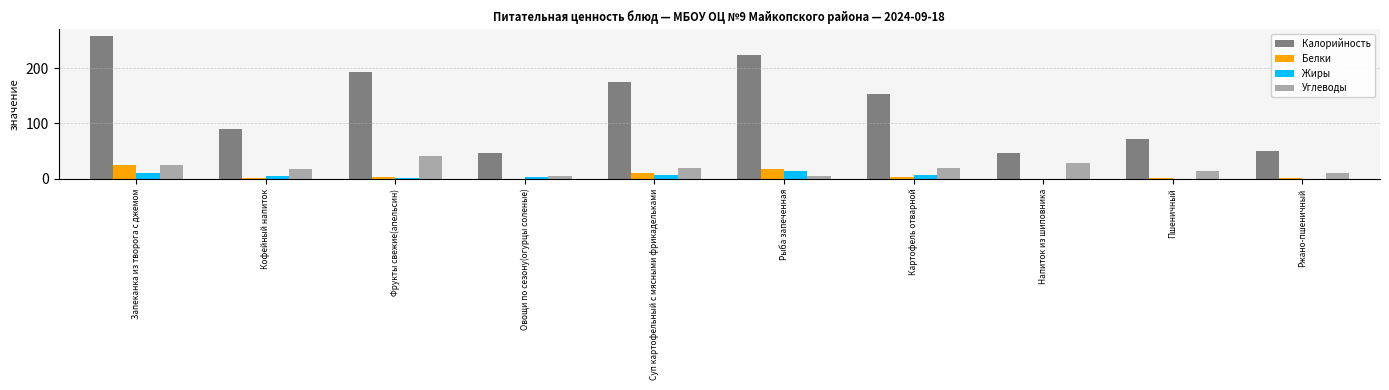

Between Запеканка из творога с джемом and Пшеничный, which series saw the biggest shift?

Калорийность